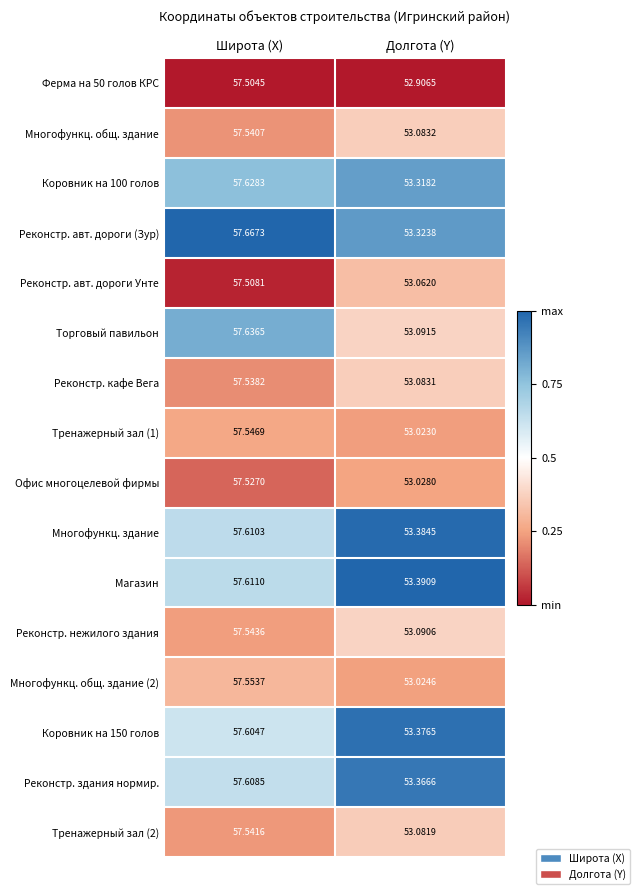

Rank the categories by Реконстр. авт. дороги Унте value from highest to lowest.

Широта (X), Долгота (Y)